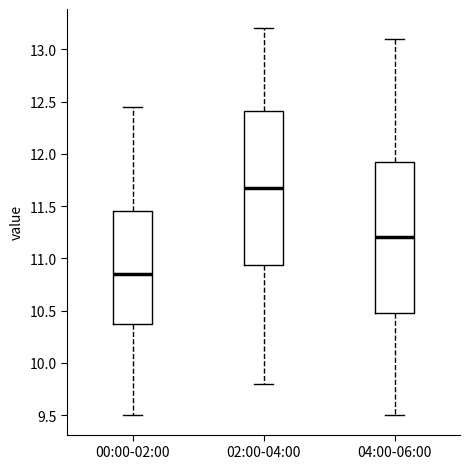

Where is the lower edge of the box for 00:00-02:00 on the y-axis? The values are not printed on the chart, so give them approximately, as read against the axis.

10.35